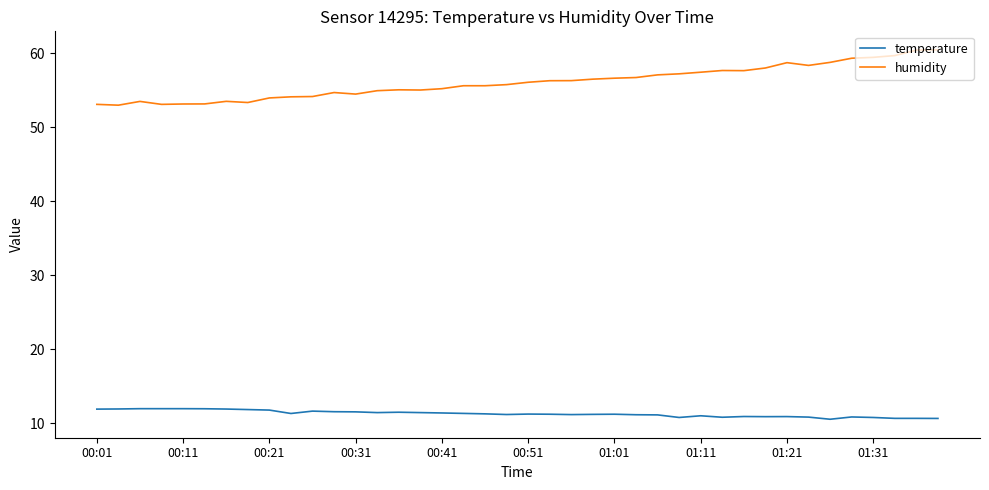

Which series has the widest spread of values?

humidity